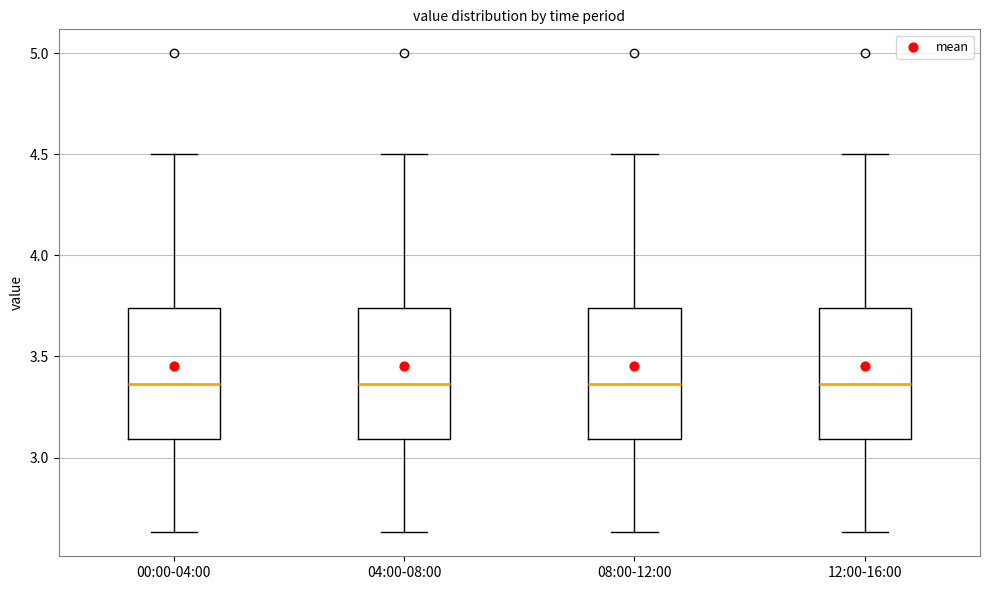

Reading left to right, transcribe this box plot: for each box, give where its median line is, the range the box spans, and where its two whiskers end, as read against the y-axis. The values are not printed on the chart, so give them approximately, as read against the axis.

00:00-04:00: median 3.35, box 3.10 to 3.75, whiskers 2.65 to 4.50
04:00-08:00: median 3.35, box 3.10 to 3.75, whiskers 2.65 to 4.50
08:00-12:00: median 3.35, box 3.10 to 3.75, whiskers 2.65 to 4.50
12:00-16:00: median 3.35, box 3.10 to 3.75, whiskers 2.65 to 4.50